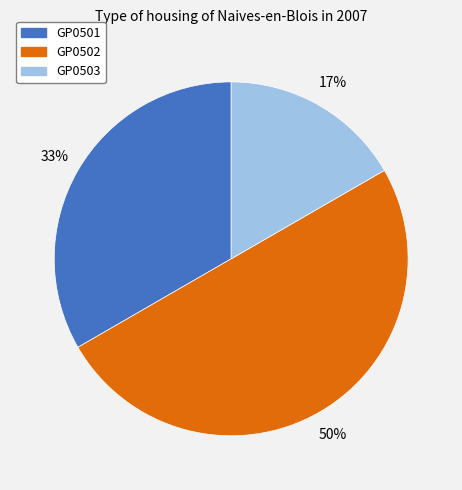

The GP0502 slice represents 50% of the pie. True or false?

True